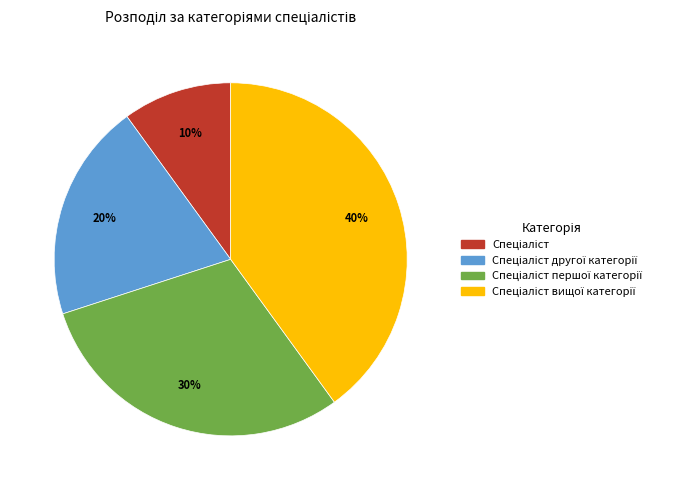

Is there any slice that represents more than half of the pie?

No